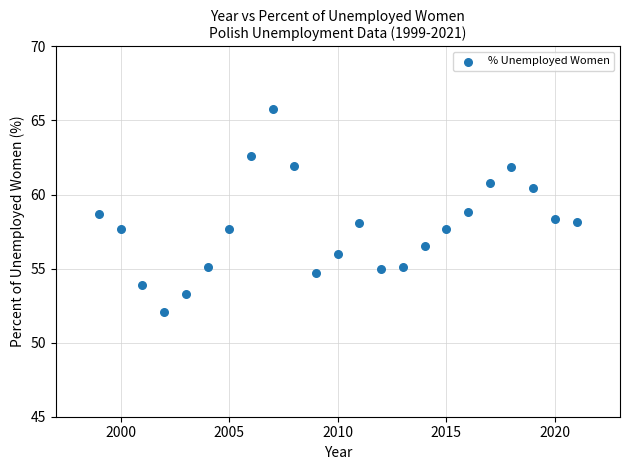

What is the range of X values (max minus min)?

22.0